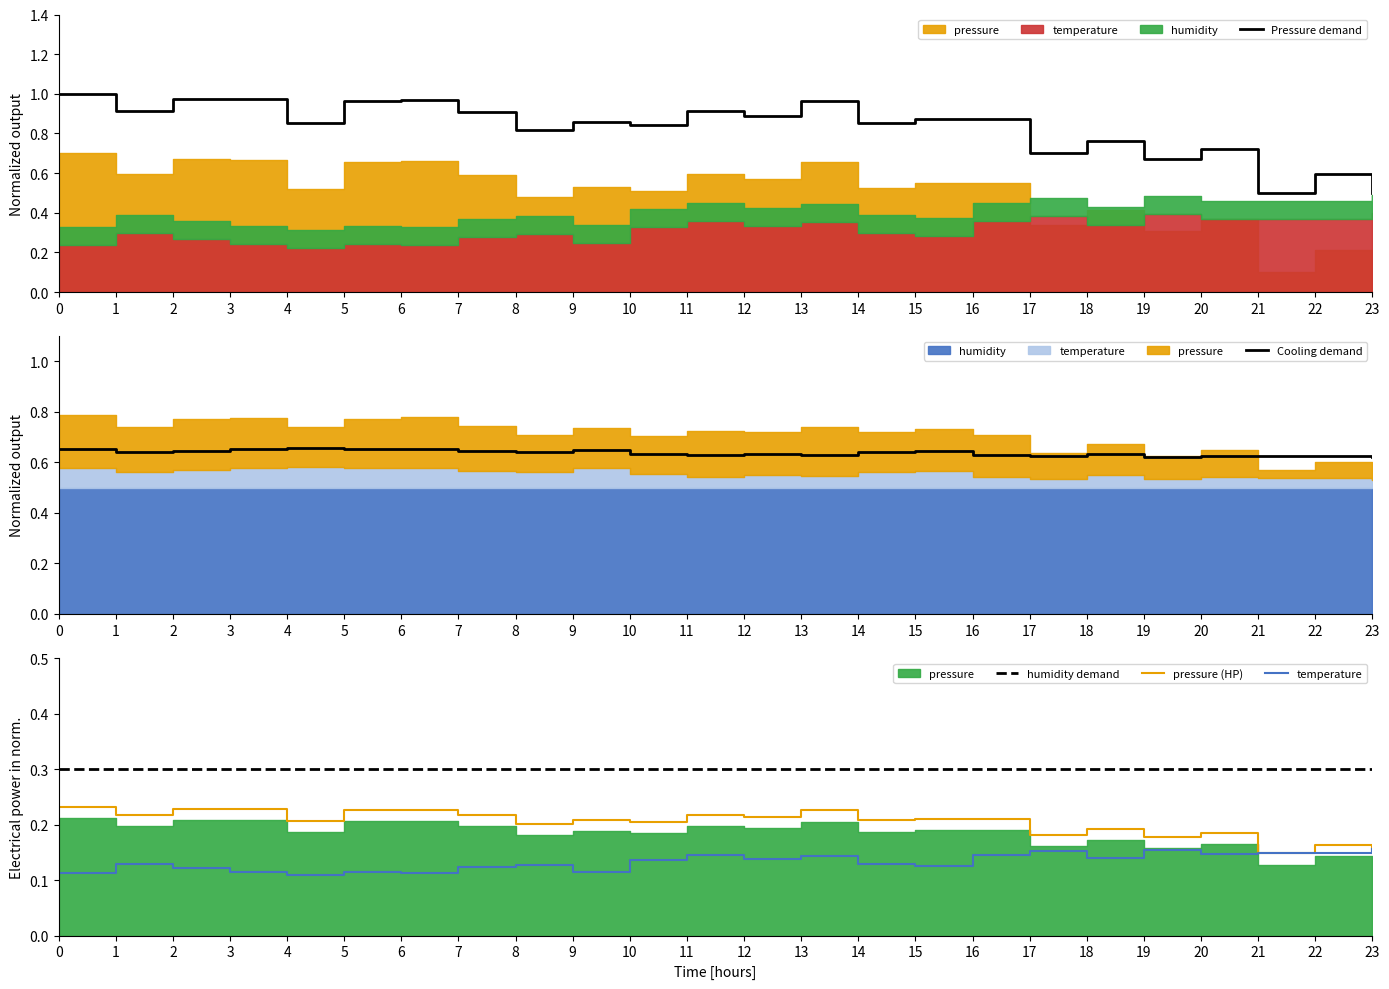

The Pressure demand series shows 0.3 at 17. True or false?

False